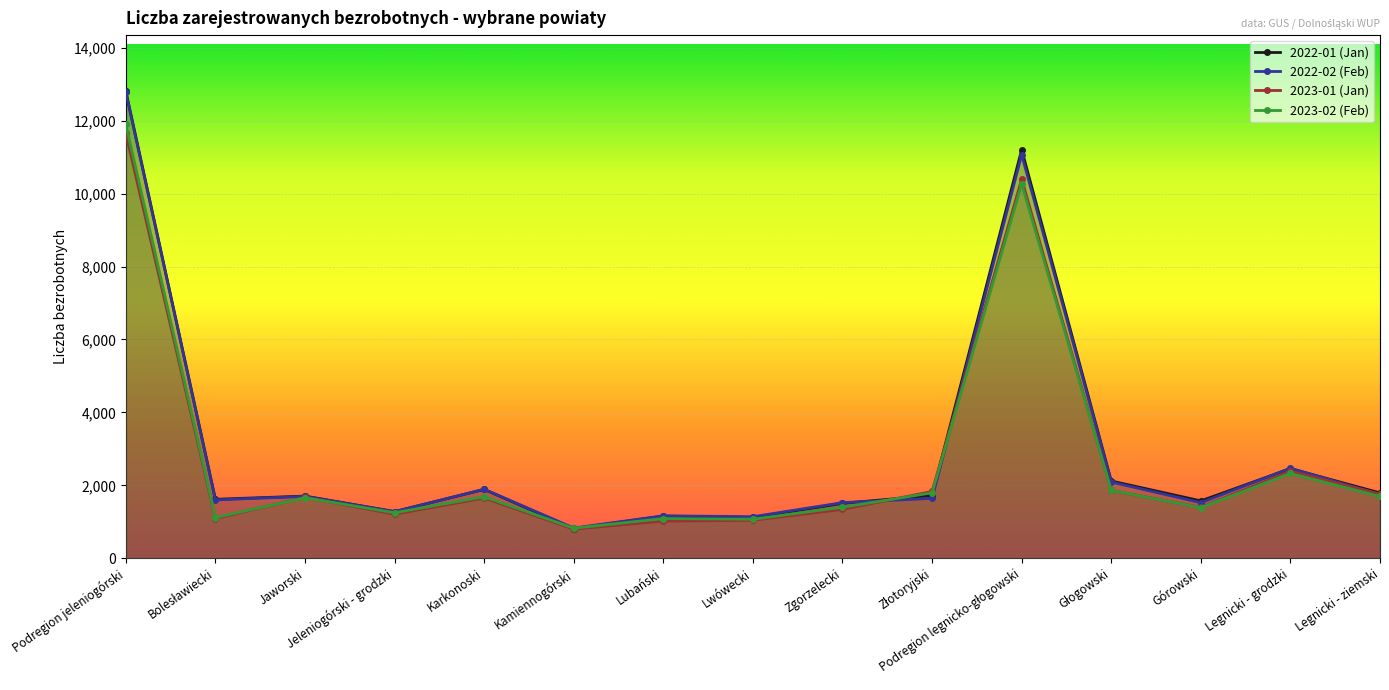

Rank the series at Legnicki - ziemski from lowest to highest value.

2023-02 (Feb), 2022-02 (Feb), 2023-01 (Jan), 2022-01 (Jan)